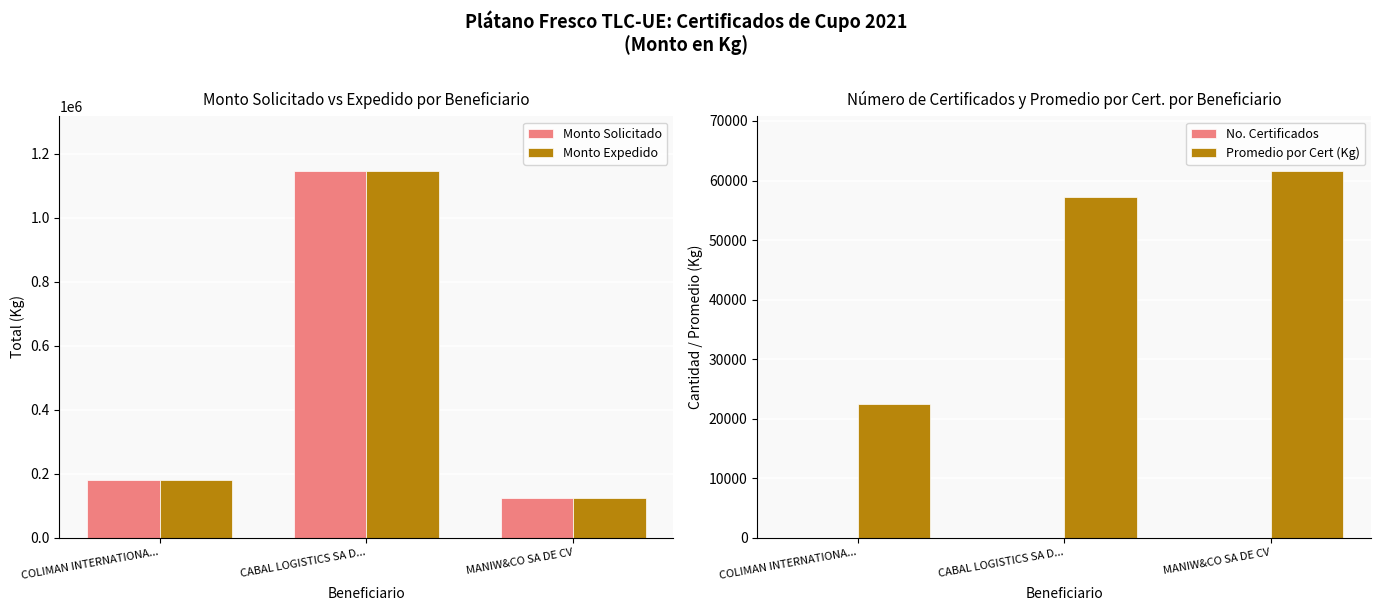

Which category has the lowest value in the No. Certificados series?

MANIW&CO SA DE CV